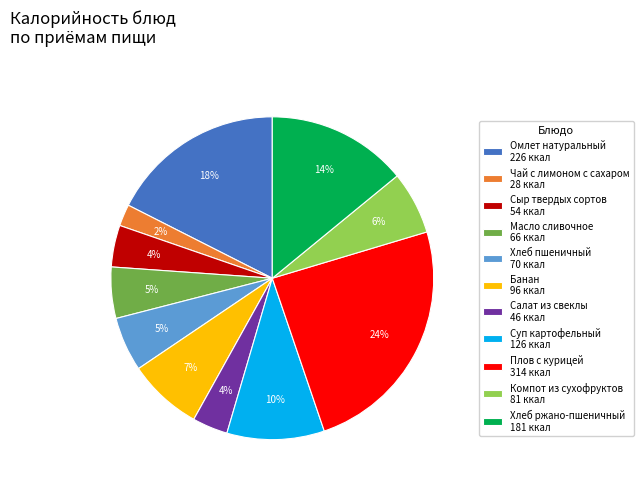

How many segments does this pie chart have?

11